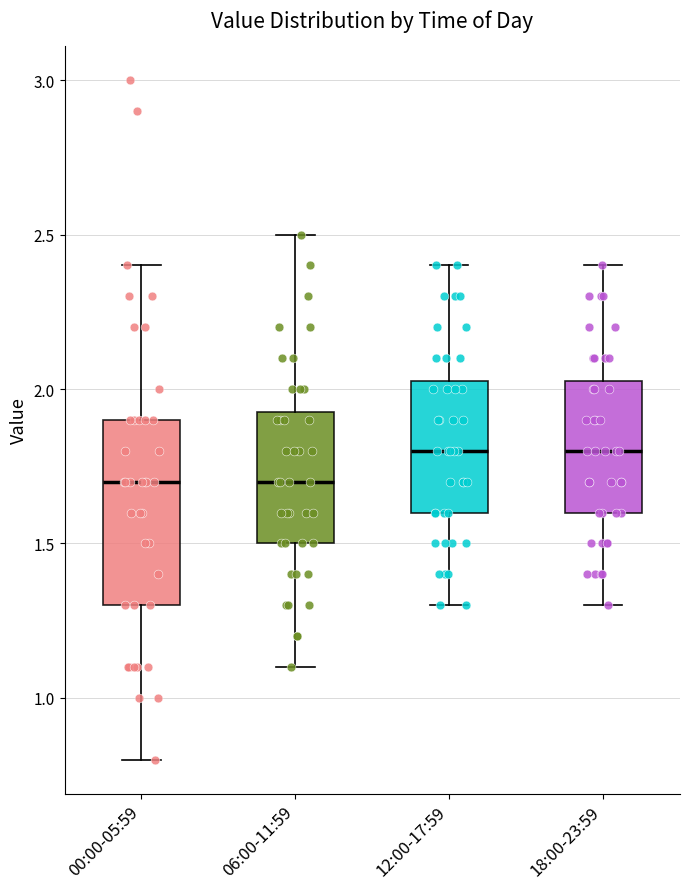

Where does the lower whisker of the box for 12:00-17:59 end on the y-axis? The values are not printed on the chart, so give them approximately, as read against the axis.

1.30